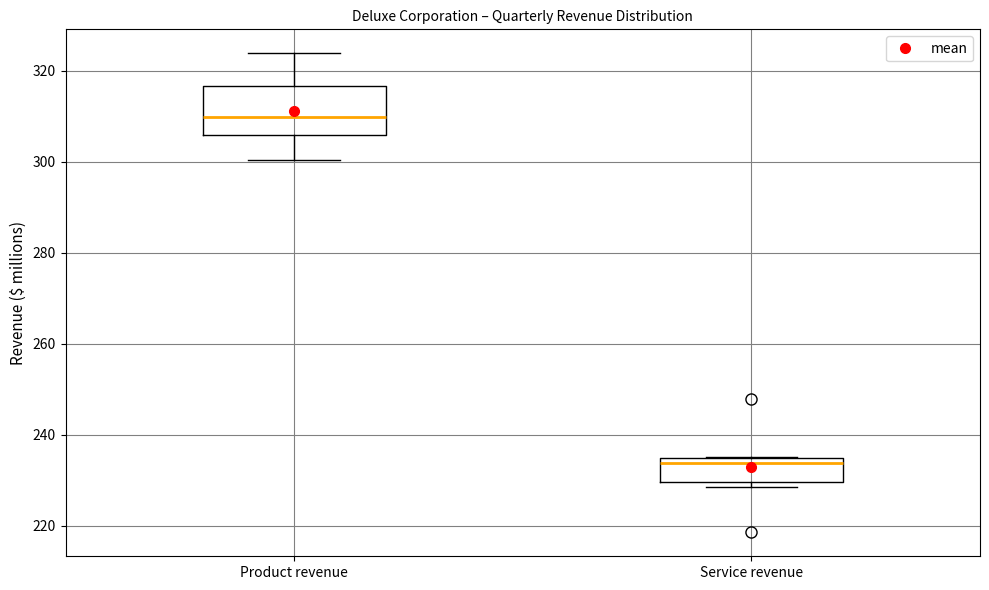

Reading left to right, read every box against the y-axis: the position of its median line, the range the box covers, and the ends of its whiskers. The values are not printed on the chart, so give them approximately, as read against the axis.

Product revenue: median 310, box 306 to 316, whiskers 300 to 324
Service revenue: median 234 (just below the box's upper edge), box 230 to 234, whiskers 228 to 236